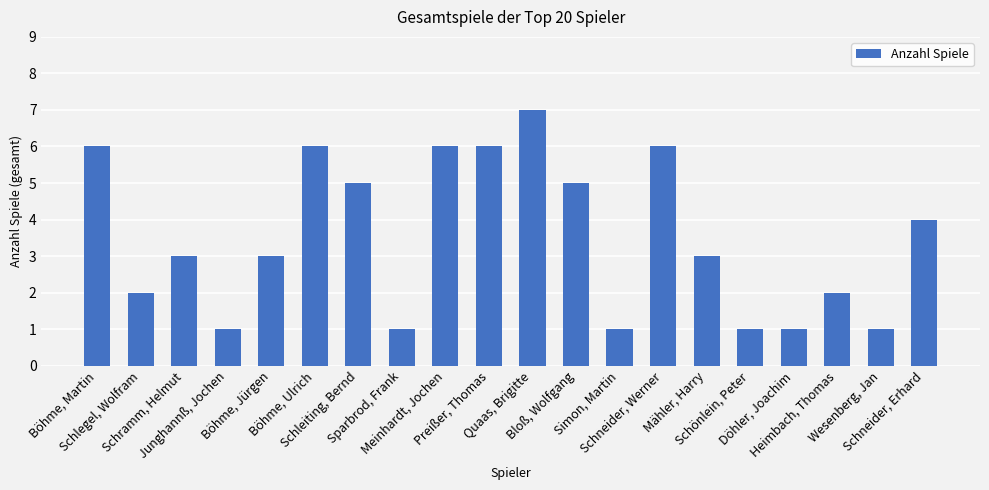

What is the sum of all values?

70